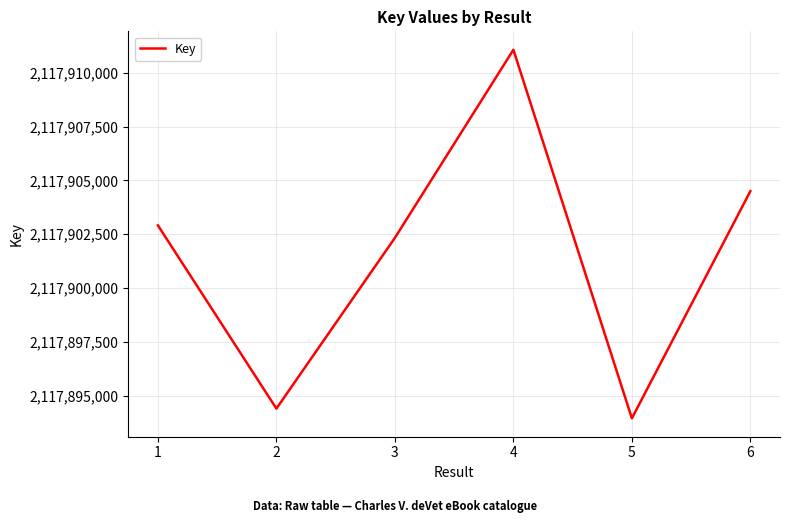

Which has a higher value, 3 or 1?

1